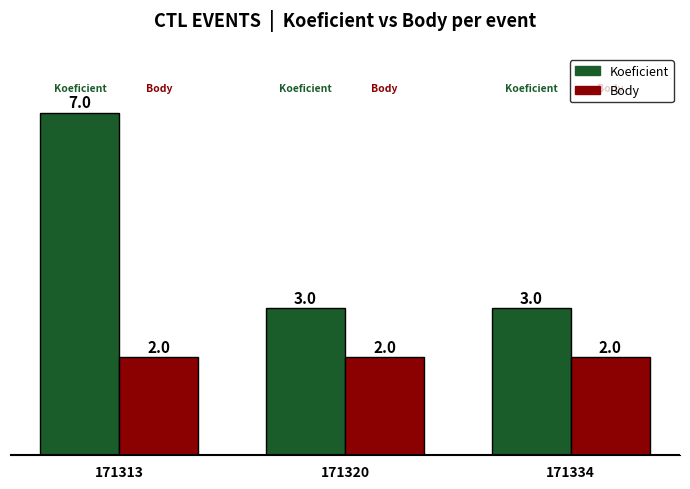

What is the total value across all series at 171320?

5